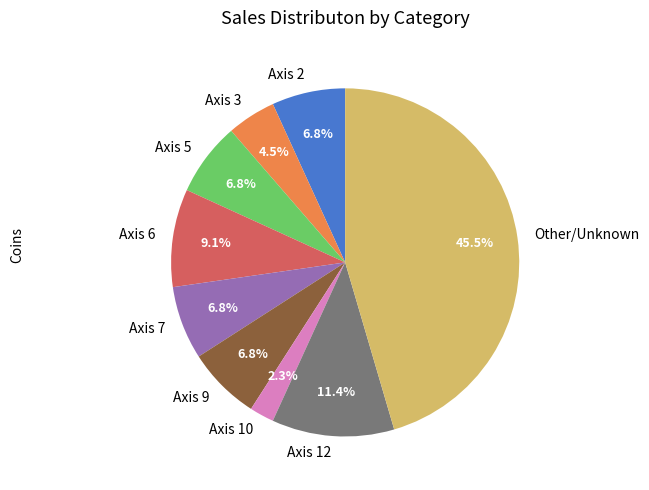

What percentage is NOT represented by Other/Unknown?

54.5%